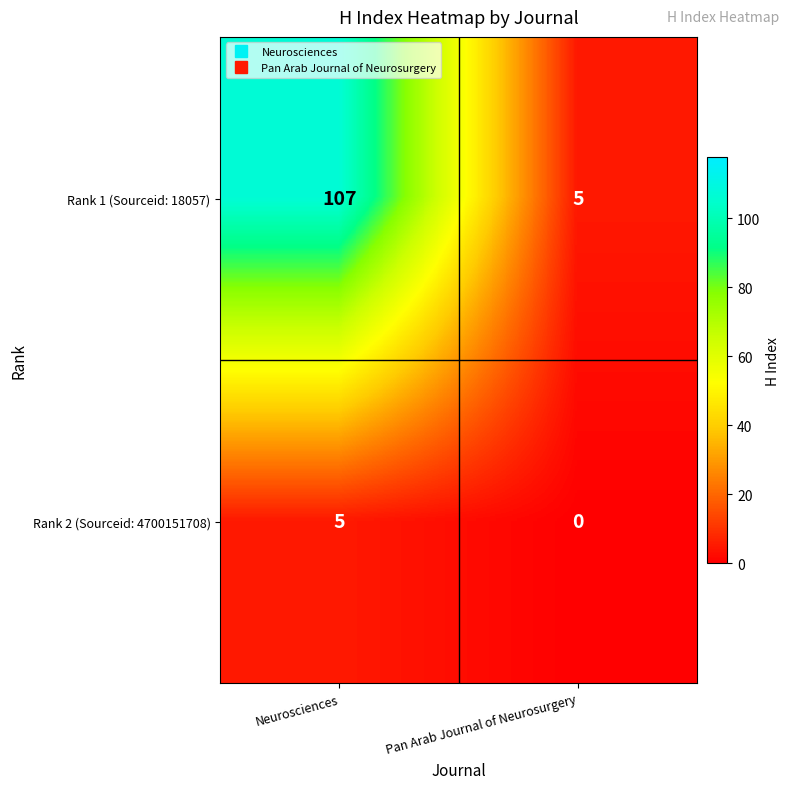

Which series has the widest spread of values?

Rank 1 (Sourceid: 18057)